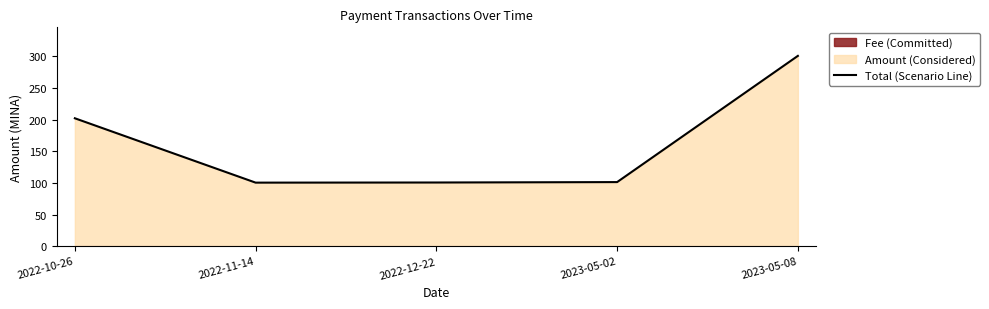

Rank the categories by value from highest to lowest.

2023-05-08, 2022-10-26, 2023-05-02, 2022-12-22, 2022-11-14